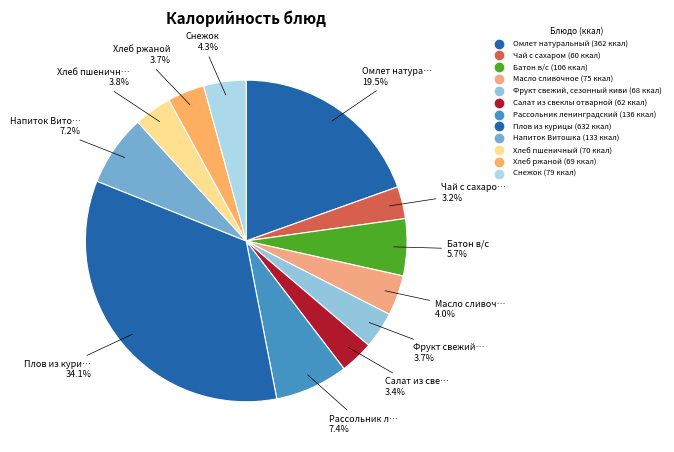

How many segments does this pie chart have?

12